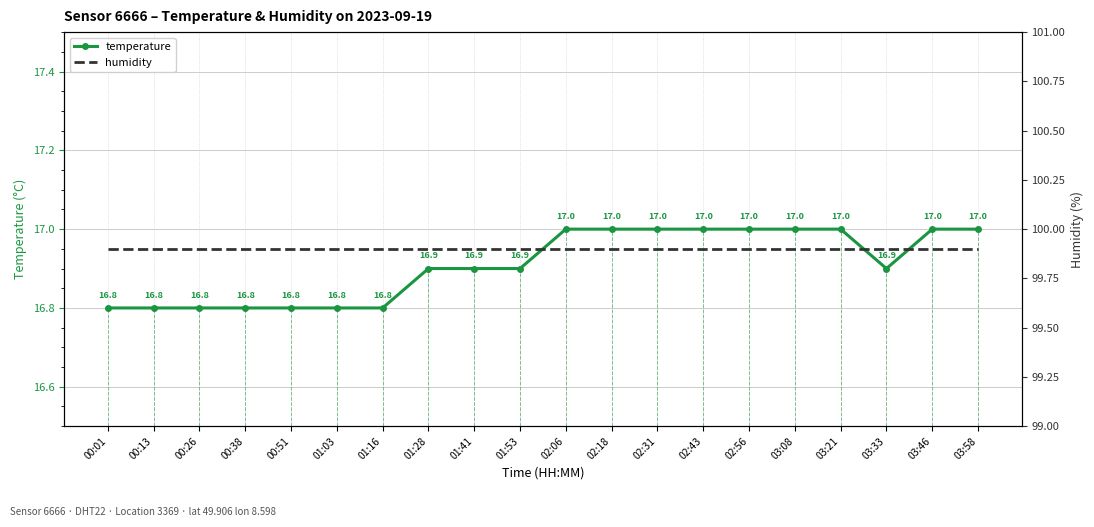

Where is humidity nearest to the value 99?

00:01